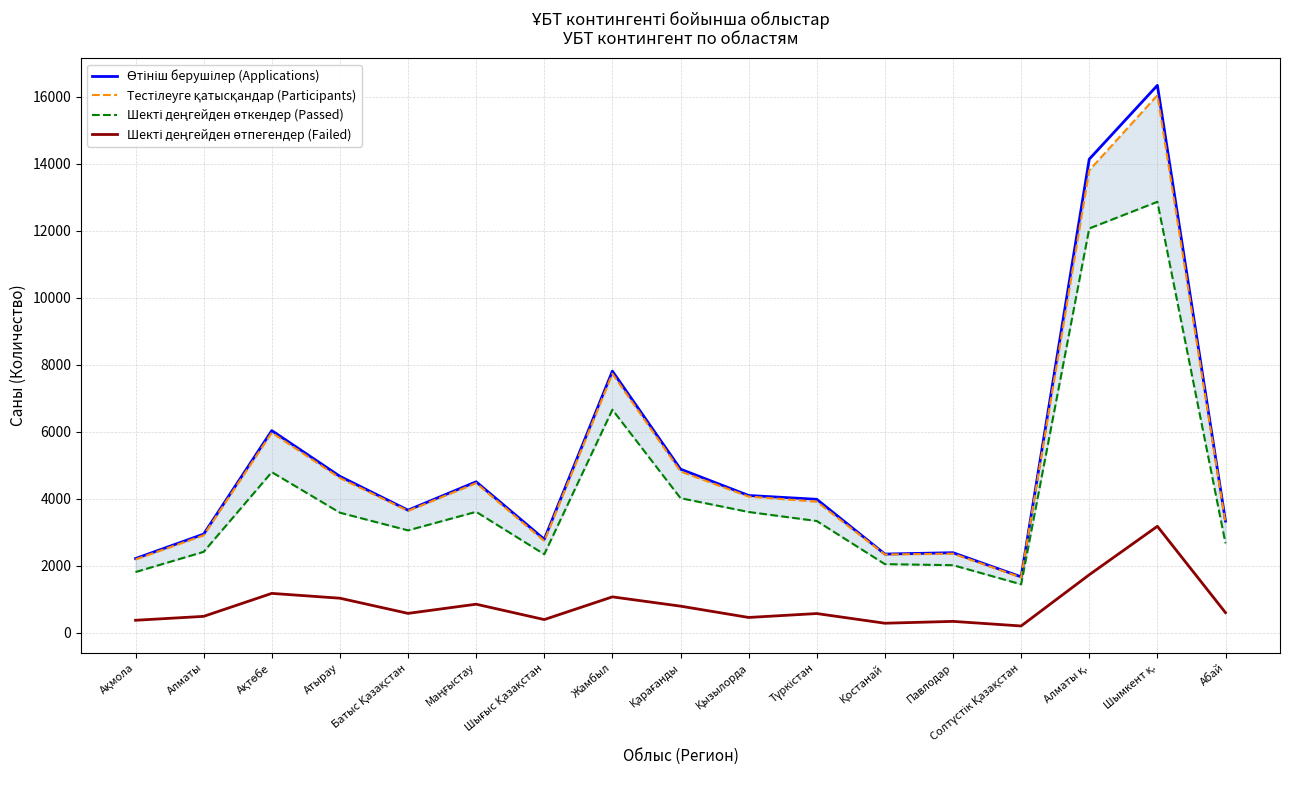

Which has a higher value, Солтүстік Қазақстан or Шымкент қ.?

Шымкент қ.